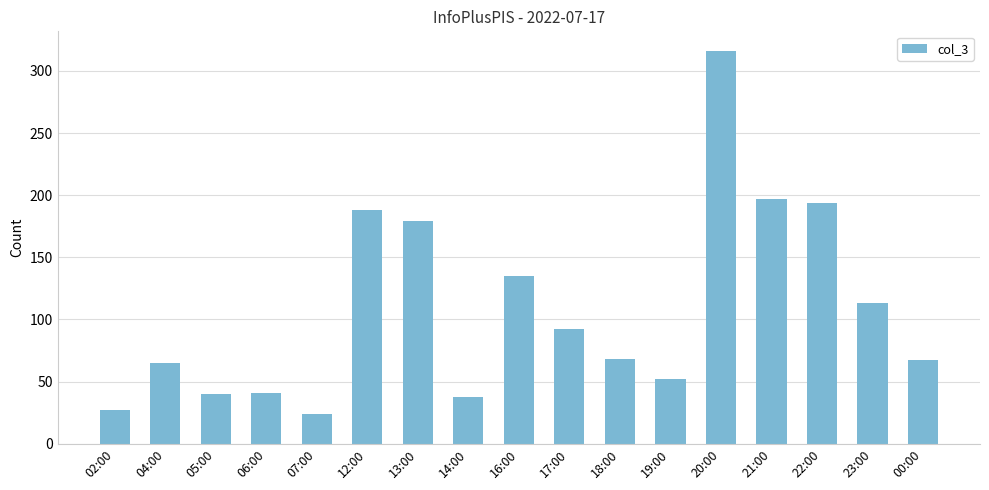

True or false: the data shows 135 at 16:00.

True